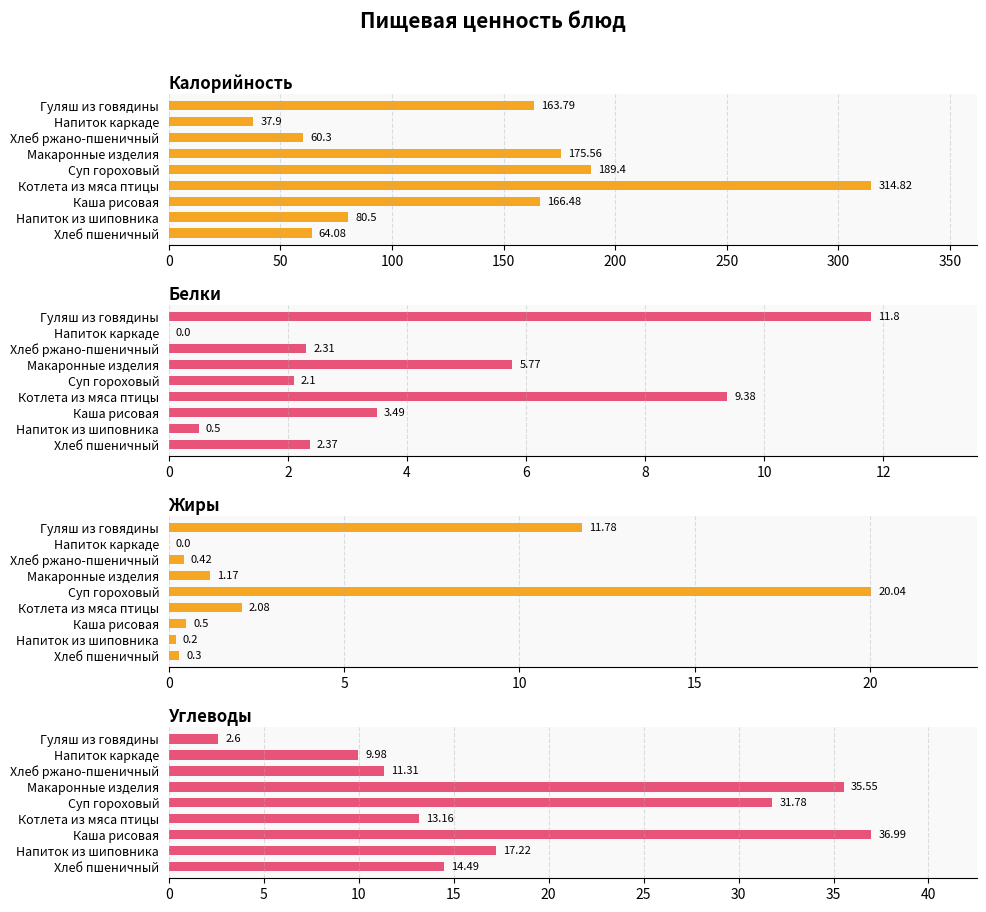

Is the value of Калорийность at Котлета из мяса птицы greater than the value of Жиры at Хлеб пшеничный?

Yes